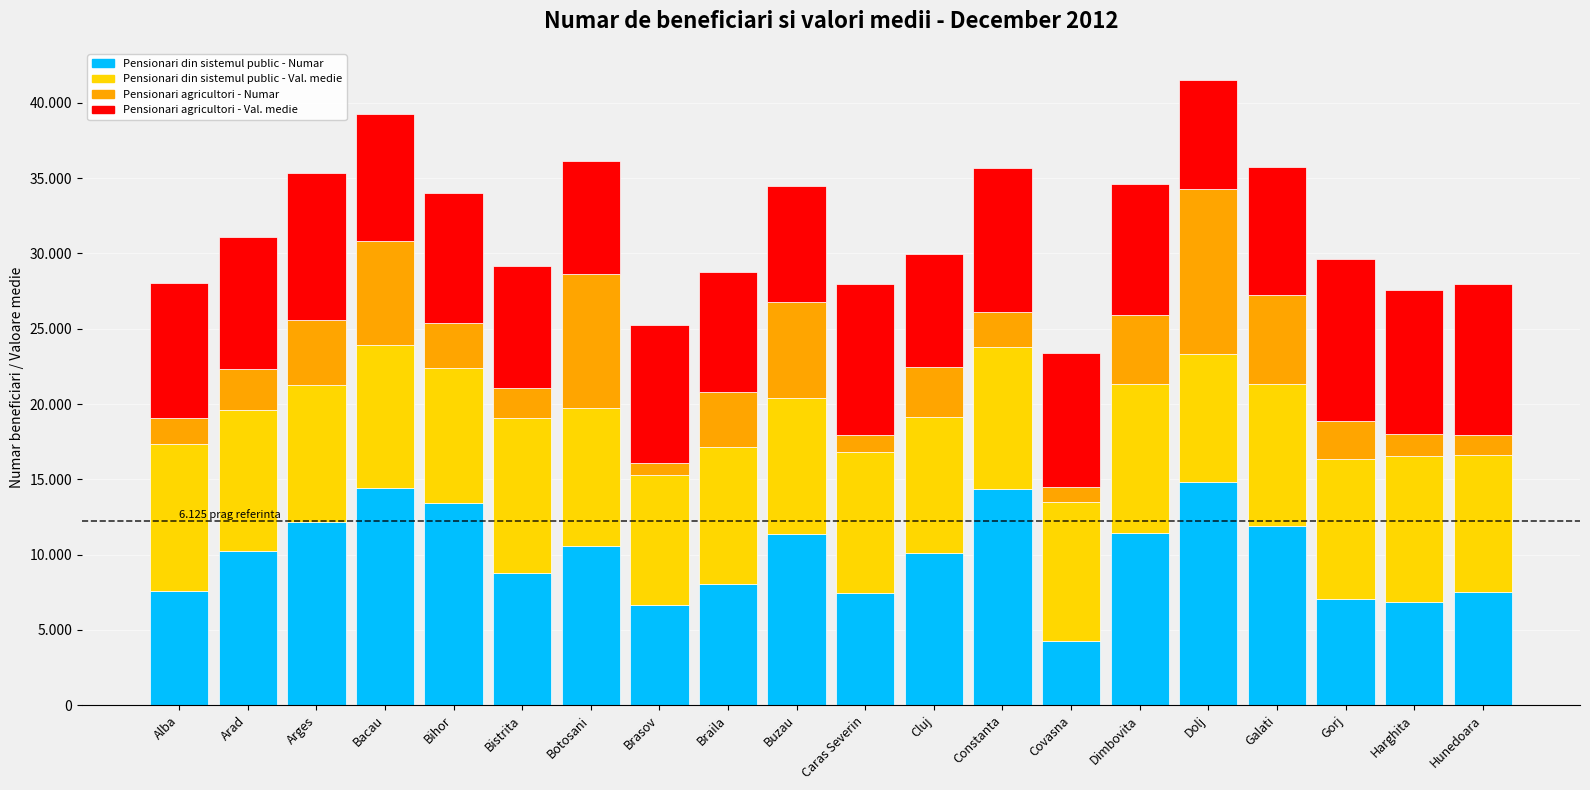

What is the total value across all series at Botosani?

36140